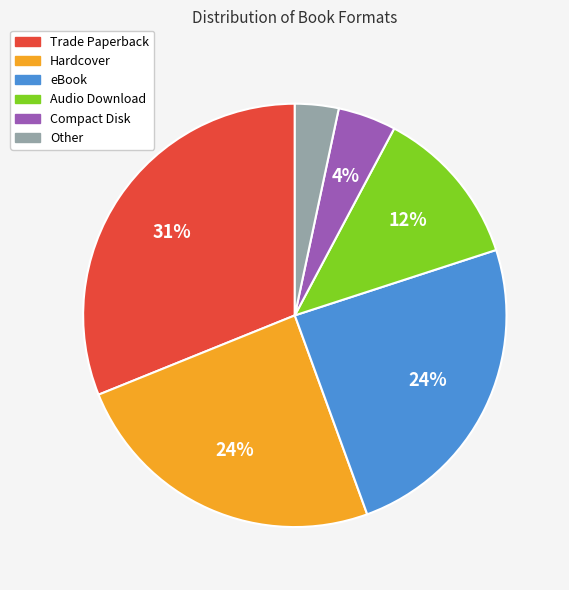

To the nearest percent, what is the difference between the Compact Disk and eBook slice percentages?

20%